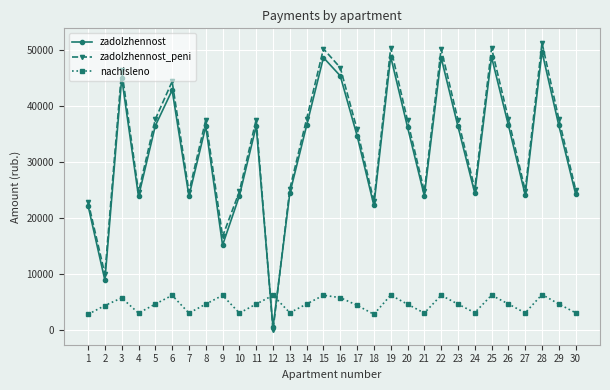

What is the approximate value of nachisleno at 26?

4702.8